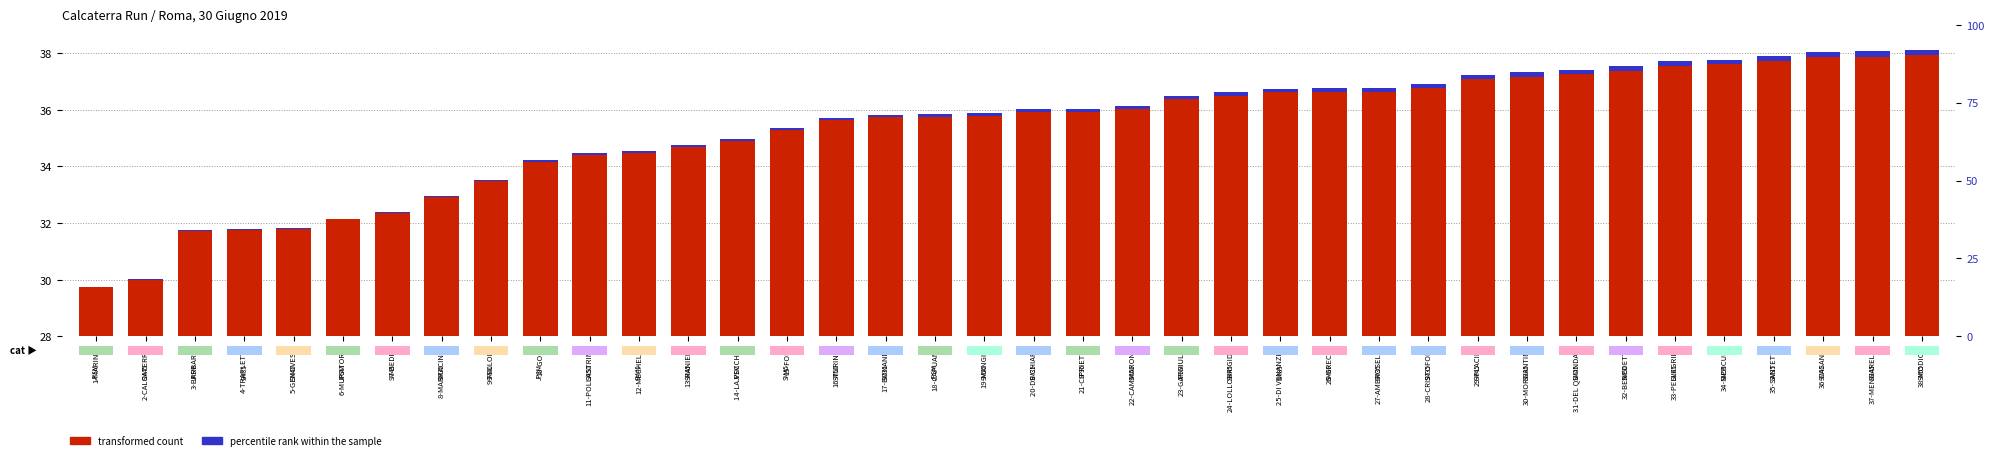

How many bars are there in total?

76